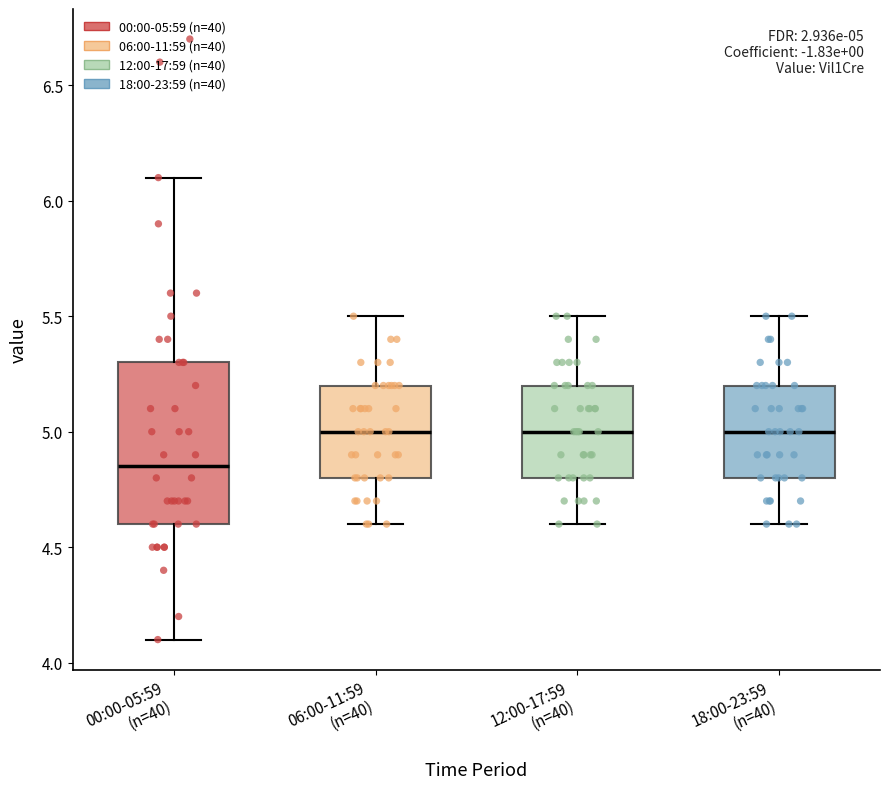

Comparing the boxes themselves (not the whiskers), which one is the tallest?

00:00-05:59 (n=40)